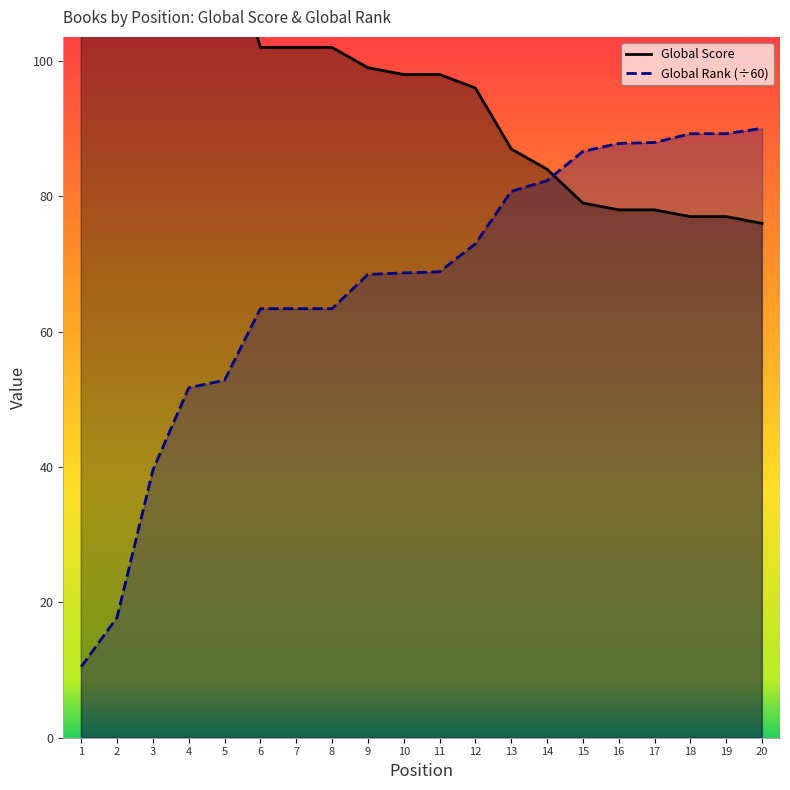

How many data points in Global Score are above 98?

9